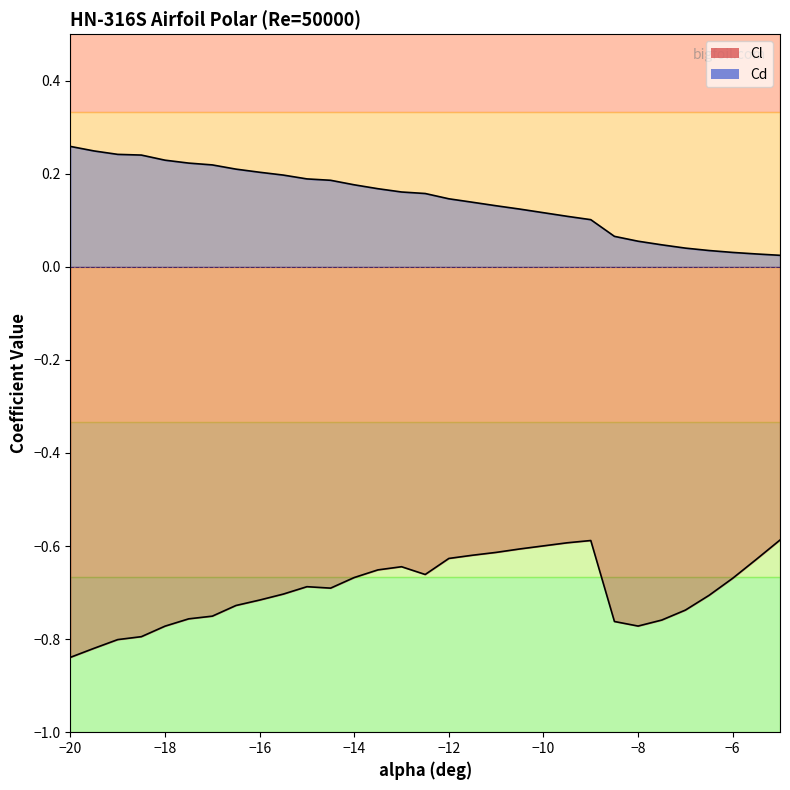

Is it true that Cd equals 0.3 at -16.0?

False